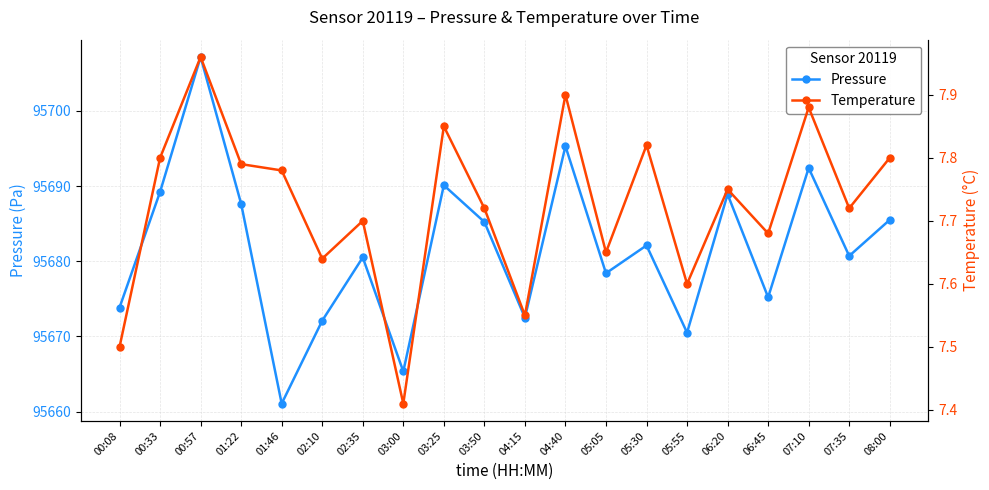

List the labels in order of temperature value, largest first.

00:57, 04:40, 07:10, 03:25, 05:30, 00:33, 08:00, 01:22, 01:46, 06:20, 03:50, 07:35, 02:35, 06:45, 05:05, 02:10, 05:55, 04:15, 00:08, 03:00